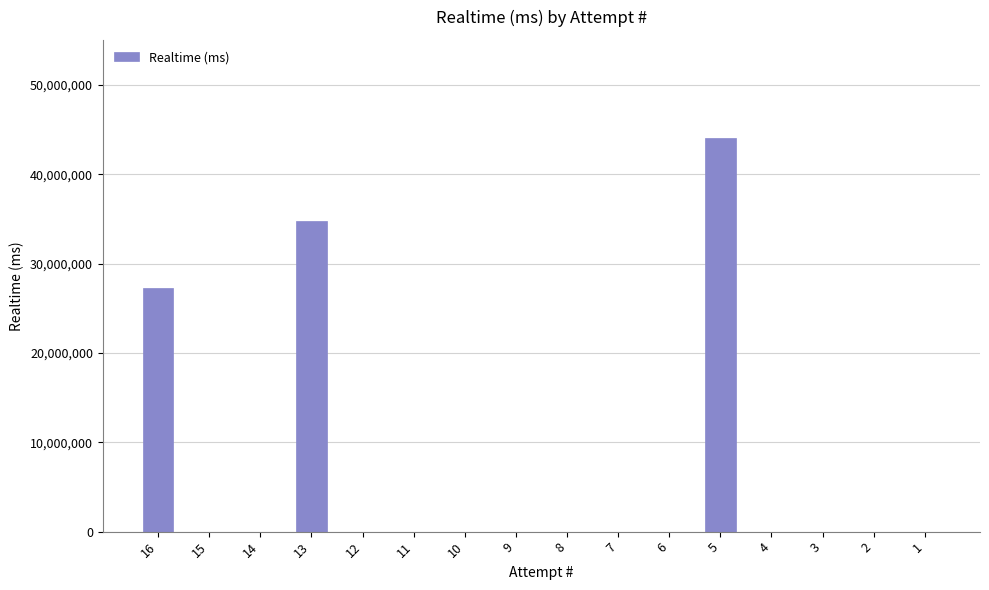

Reading left to right, list all the values displayed in this chart.

27310557	0	0	34749882	0	0	0	0	0	0	0	44021660	0	0	0	0